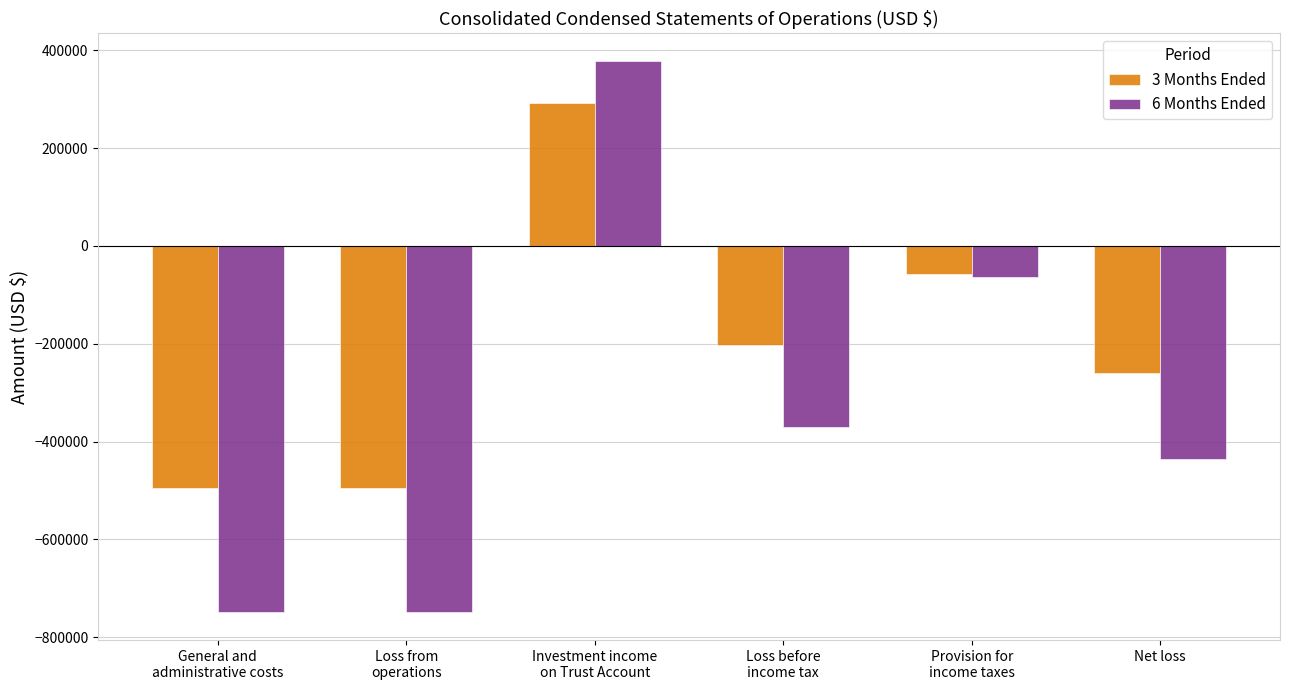

Rank the series by their average value, from highest to lowest.

3 Months Ended, 6 Months Ended